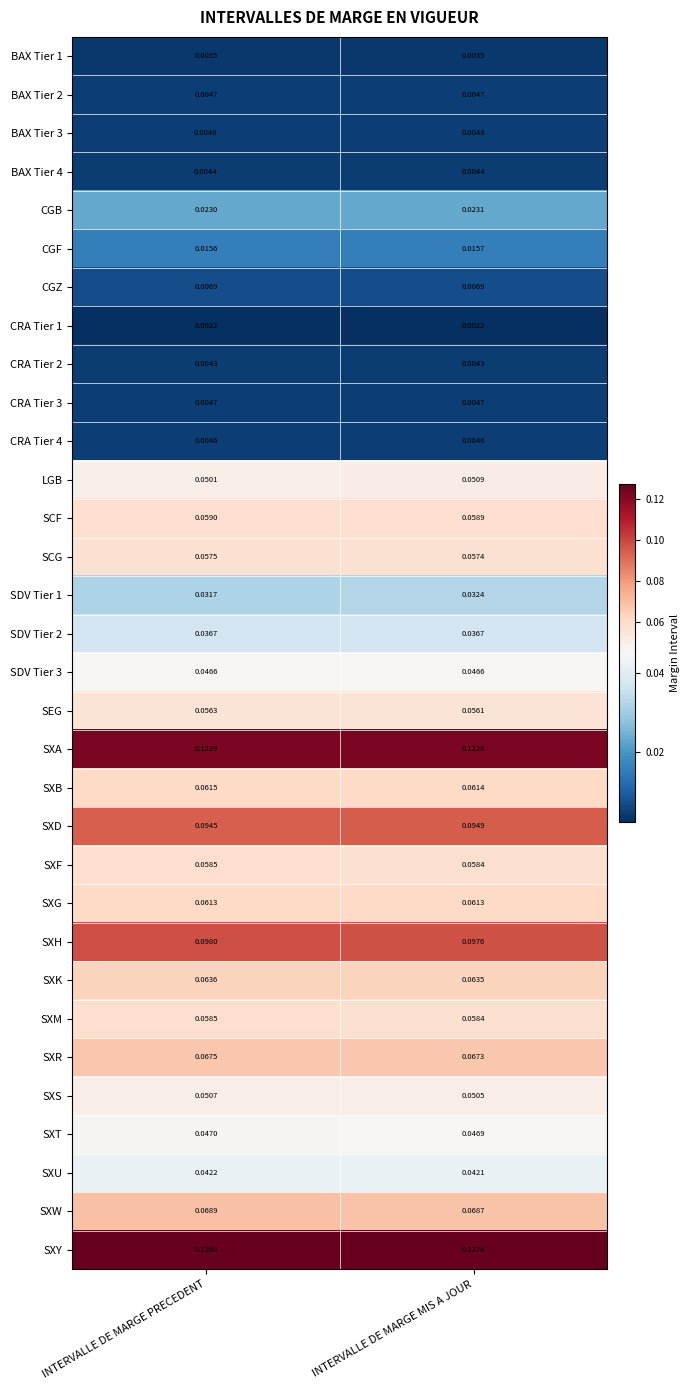

Between INTERVALLE DE MARGE PRECEDENT and INTERVALLE DE MARGE MIS A JOUR, which series saw the biggest shift?

LGB